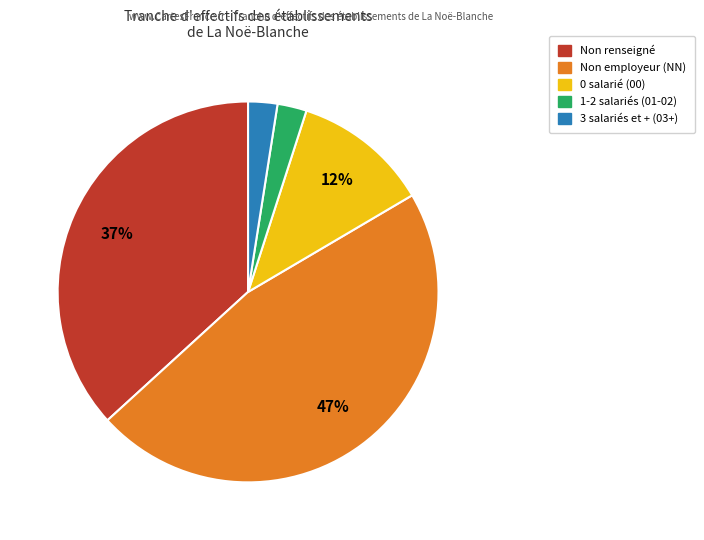

Is there any slice that represents more than half of the pie?

No